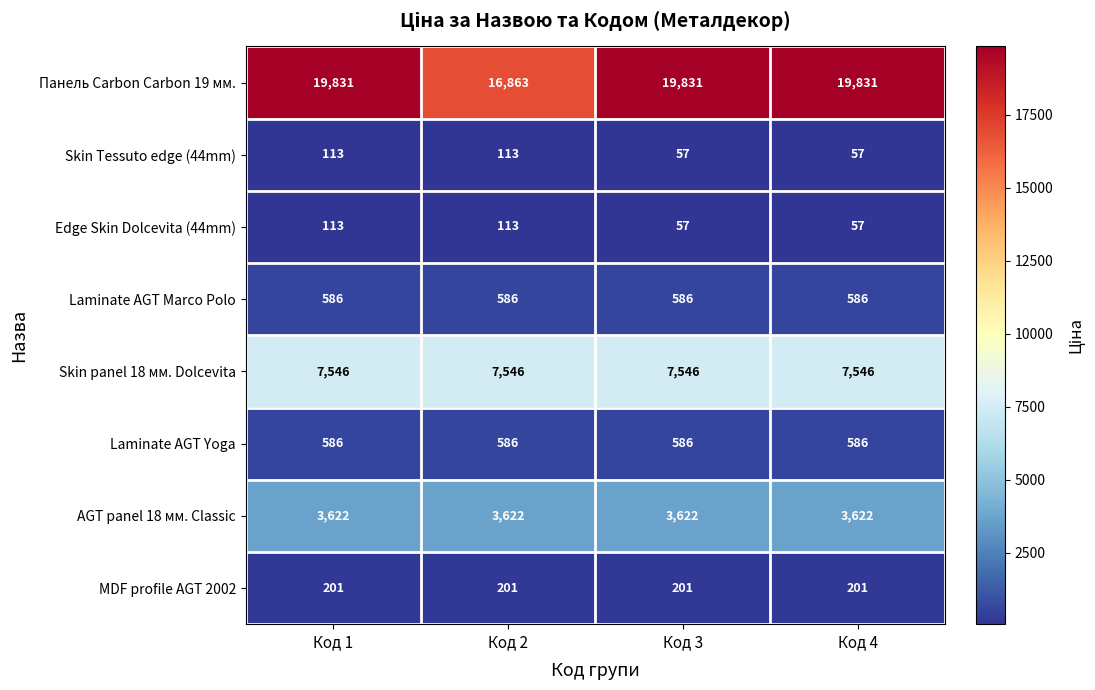

What is the maximum value shown in the chart?

19831